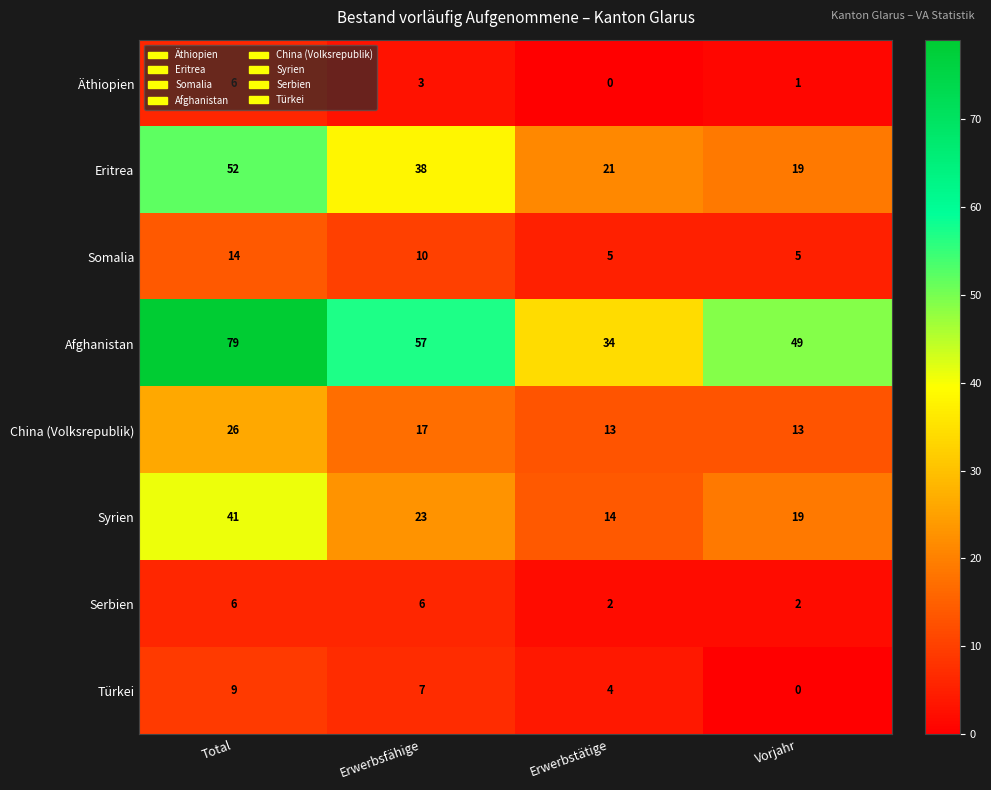

Rank the series at Erwerbstätige from highest to lowest value.

Afghanistan, Eritrea, Syrien, China (Volksrepublik), Somalia, Türkei, Serbien, Äthiopien